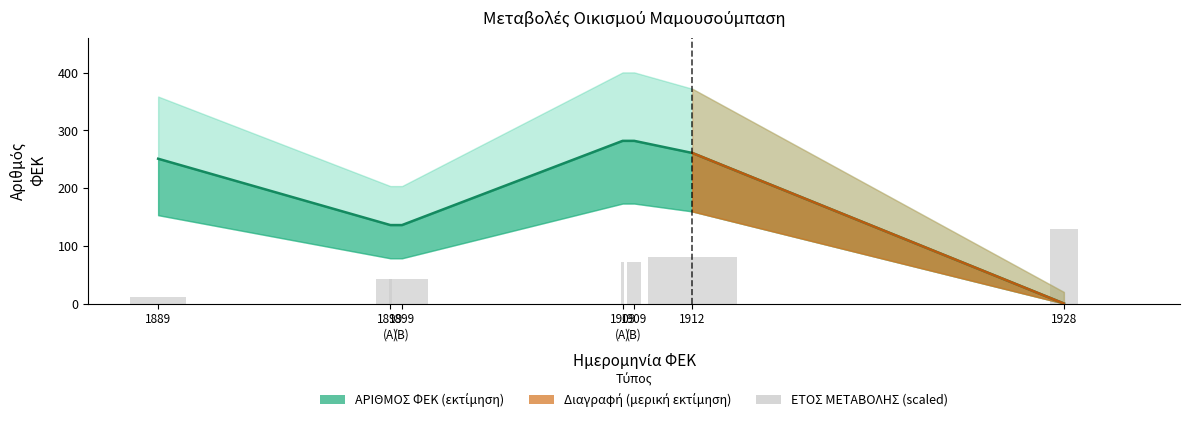

Reading left to right, what are all the values shown in this chart?

1889=12	1899
(Α)=42	1899
(Β)=42	1909
(Α)=72	1909
(Β)=72	1912=81	1928=129